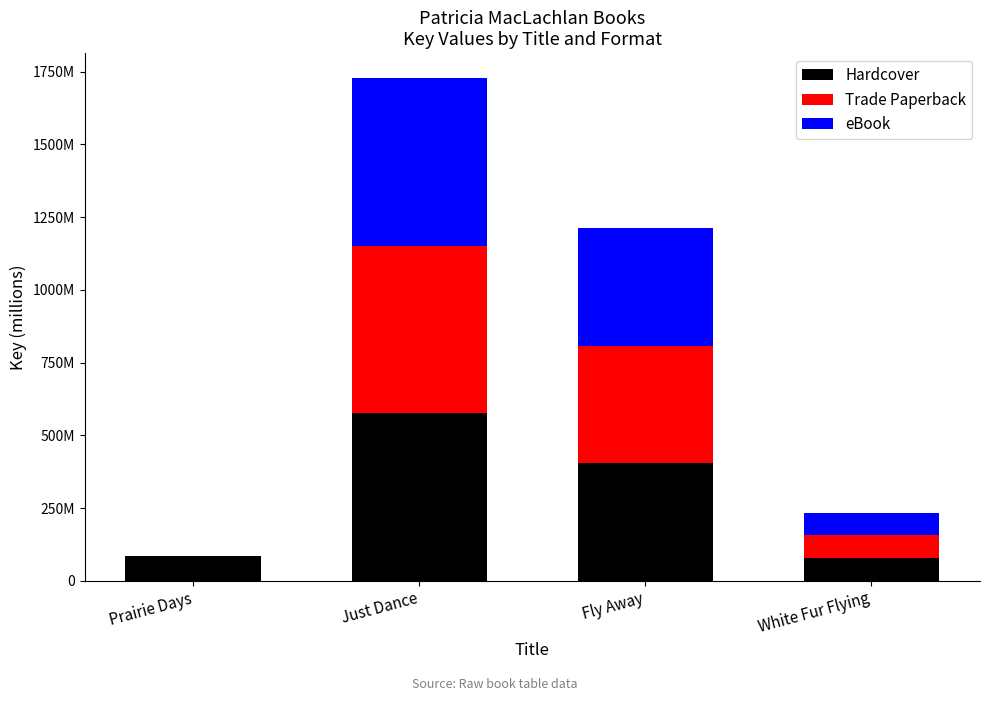

Which series has the largest range (max minus min)?

Trade Paperback